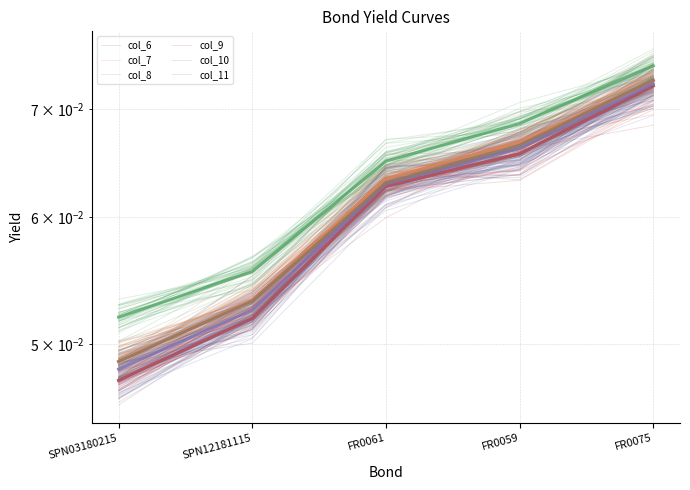

True or false: col_8 has more than 1 interior local peaks.

False